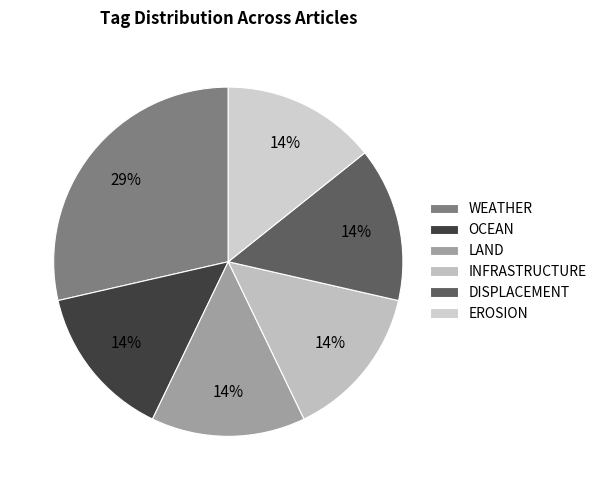

How many segments does this pie chart have?

6